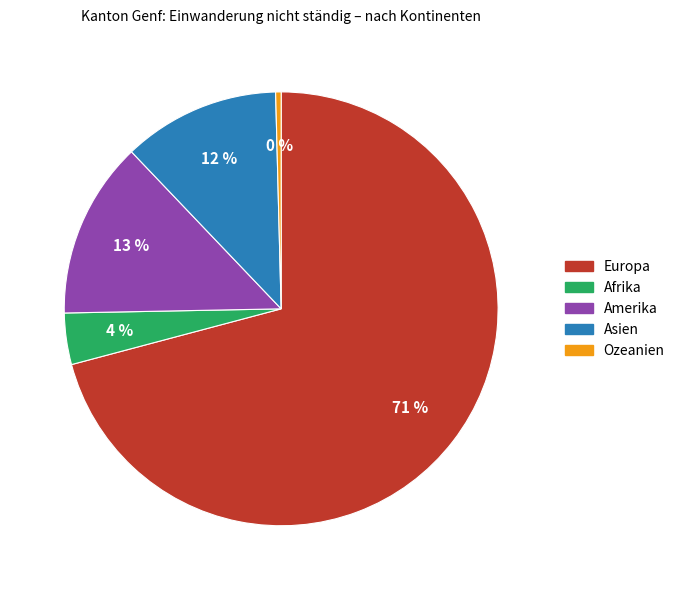

Do Amerika and Ozeanien together represent more than half of the pie?

No